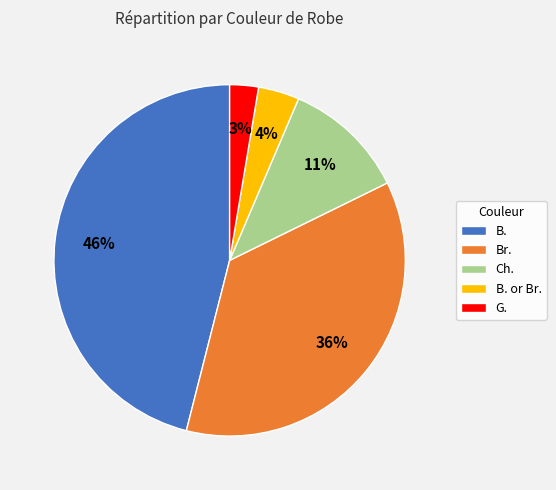

Count the number of slices in the pie.

5